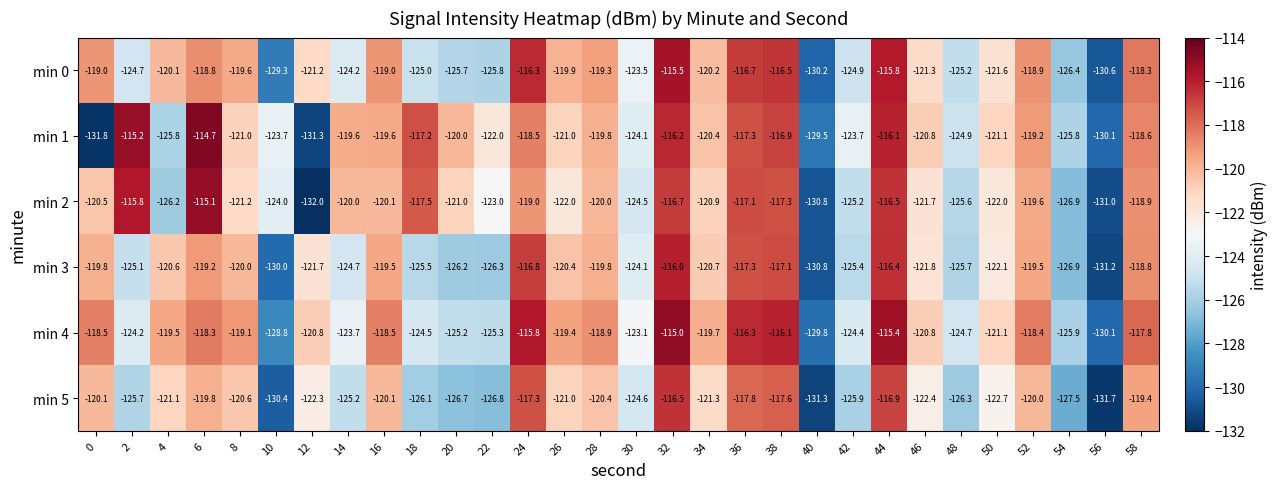

What is the total value across all series at 26?

-723.7